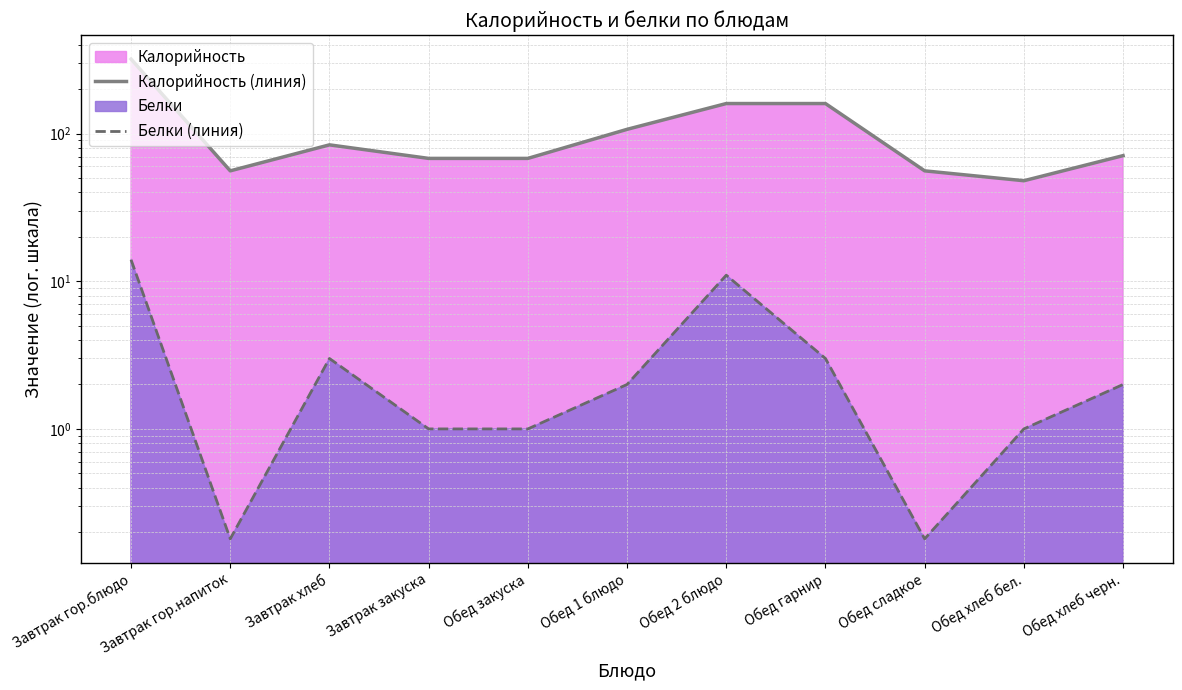

True or false: Калорийность (линия) and Белки (линия) cross at least once.

False